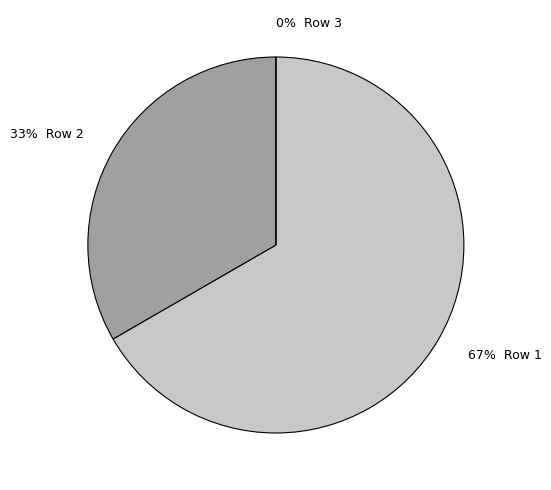

What is the change in value from 1 to 3?

-2